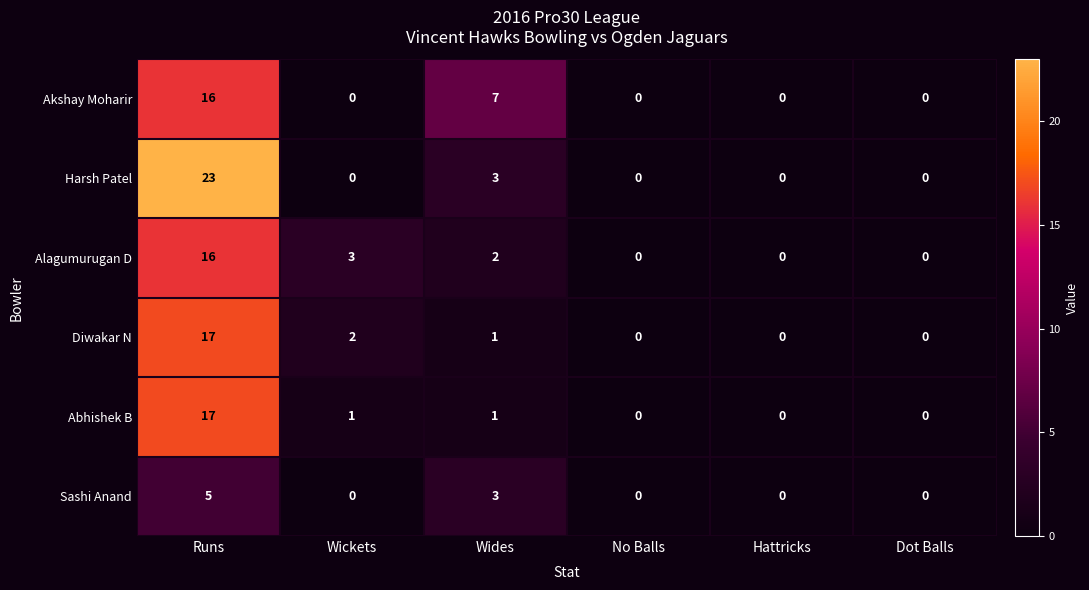

Which series has the widest spread of values?

Harsh Patel